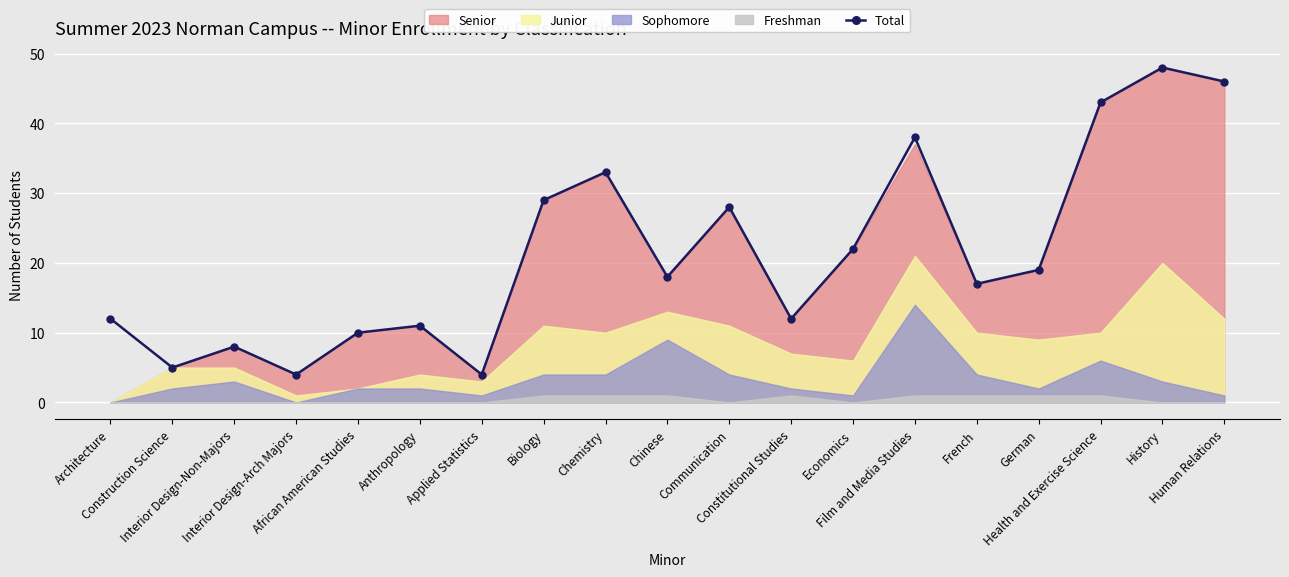

What is the ratio of the value at Health and Exercise Science to the value at French?

2.5